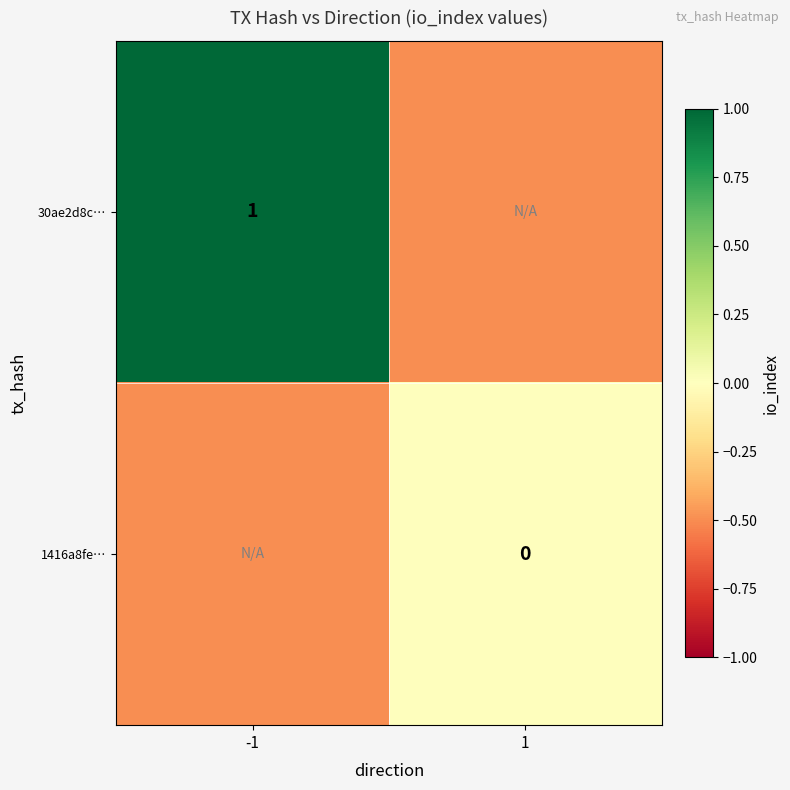

The value of 30ae2d8c… at -1 is 0.4. True or false?

False